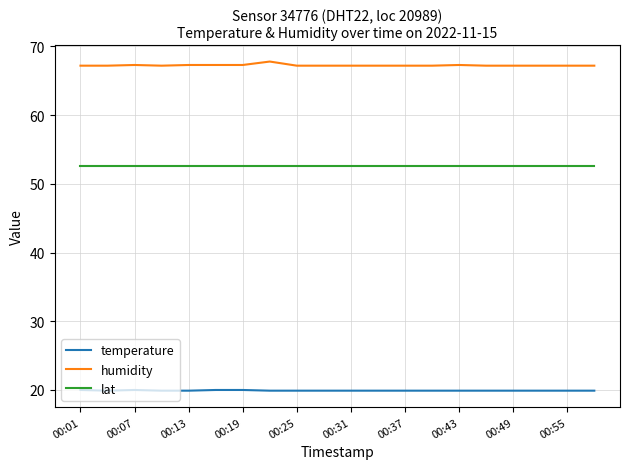

Which series has the largest total across all categories?

humidity